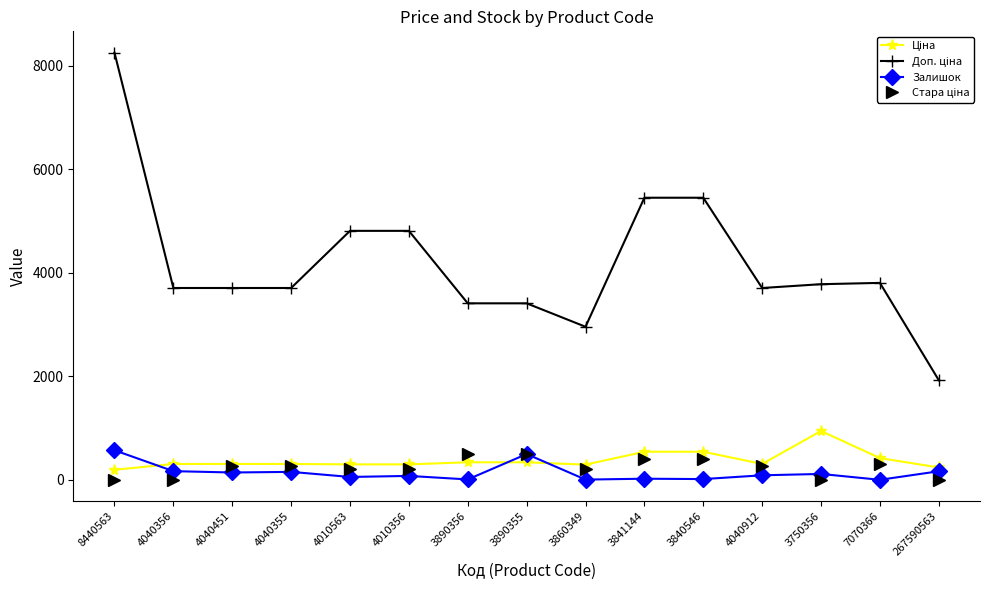

At how many categories does at least one series exceed 3103?

13